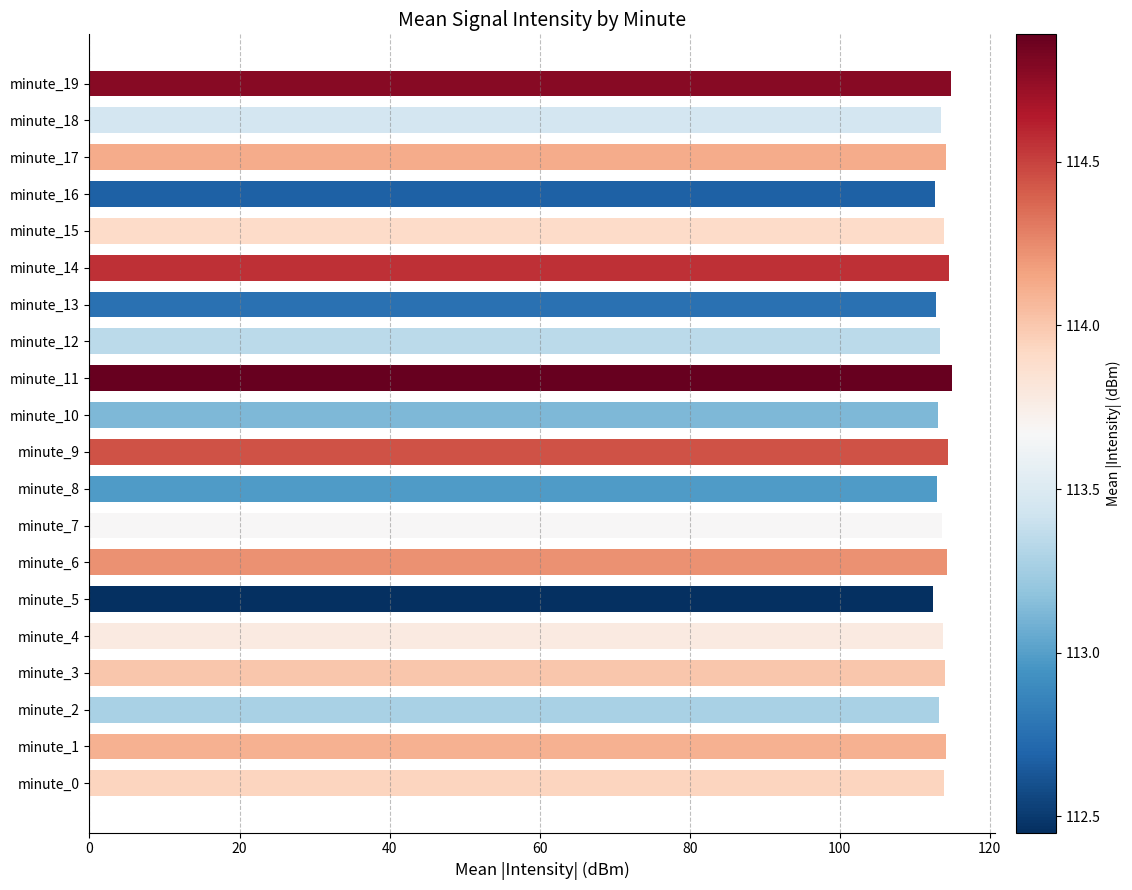

What is the greatest value displayed?

114.9